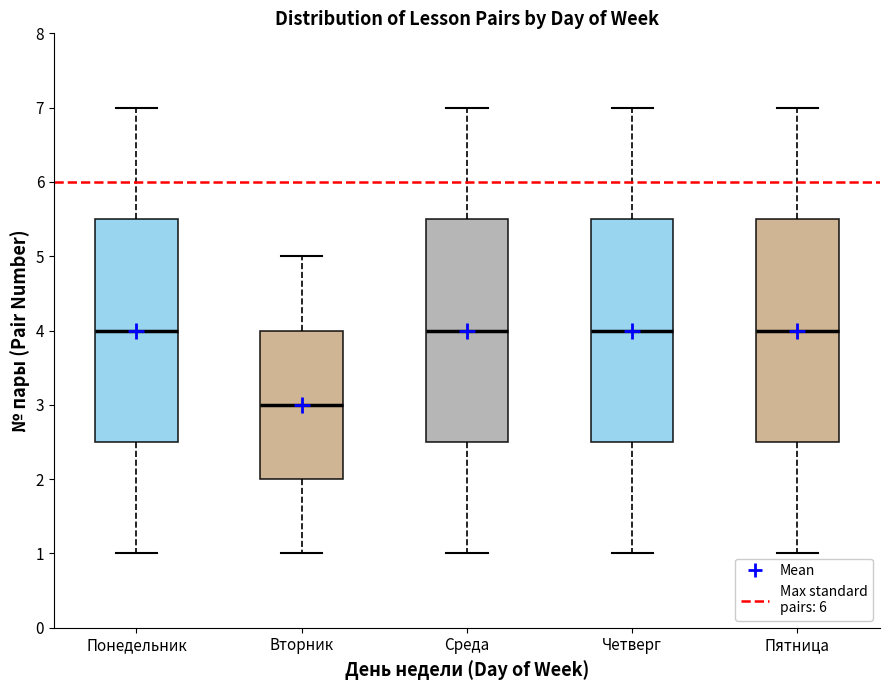

Reading left to right, transcribe this box plot: for each box, give where its median line is, the range the box spans, and where its two whiskers end, as read against the y-axis. The values are not printed on the chart, so give them approximately, as read against the axis.

Понедельник: median 4.0, box 2.5 to 5.5, whiskers 1.0 to 7.0
Вторник: median 3.0, box 2.0 to 4.0, whiskers 1.0 to 5.0
Среда: median 4.0, box 2.5 to 5.5, whiskers 1.0 to 7.0
Четверг: median 4.0, box 2.5 to 5.5, whiskers 1.0 to 7.0
Пятница: median 4.0, box 2.5 to 5.5, whiskers 1.0 to 7.0